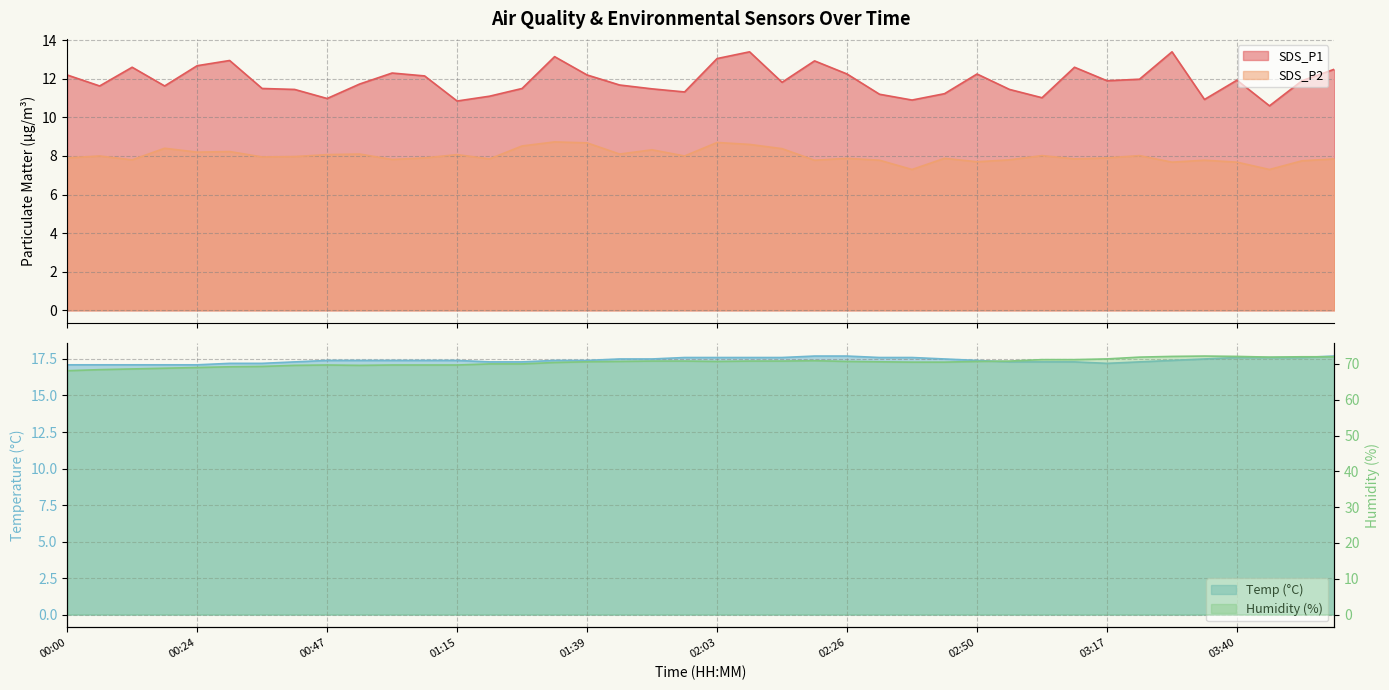

Which series changed the most between 00:12 and 01:15?

SDS_P1